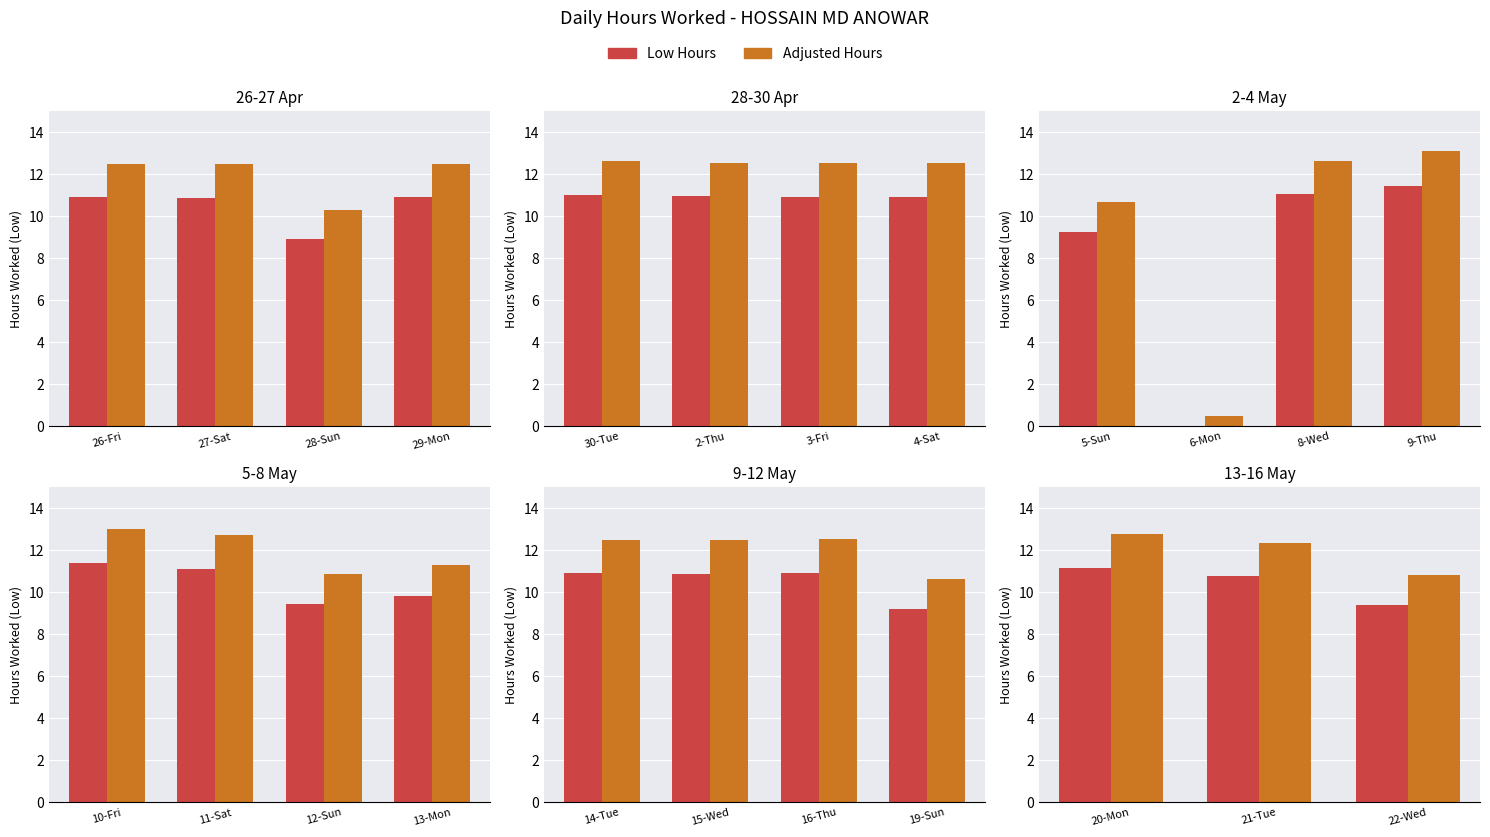

At 21-Tue, list the series in order from largest to smallest.

Adjusted Hours, Low Hours